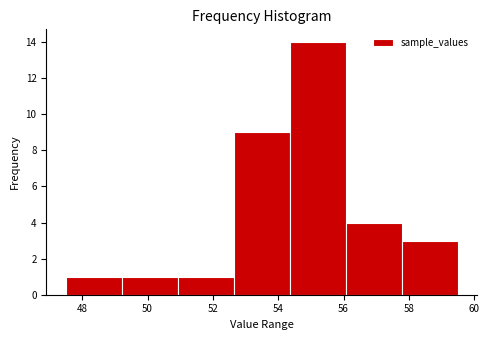

Reading left to right, transcribe this chart: for each bar, give the range it covers on the x-axis and its height. Neither the bar edges nor the heights are printed on the chart, so give them approximately, as read against the axes.

47.6 to 49.2: 1
49.2 to 51.0: 1
51.0 to 52.6: 1
52.6 to 54.4: 9
54.4 to 56.0: 14
56.0 to 57.8: 4
57.8 to 59.6: 3